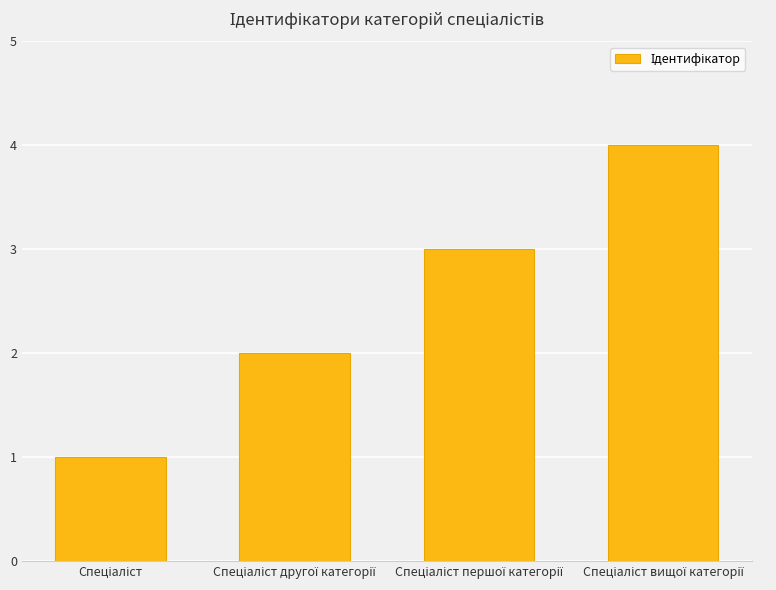

How many values are between 2 and 4?

3